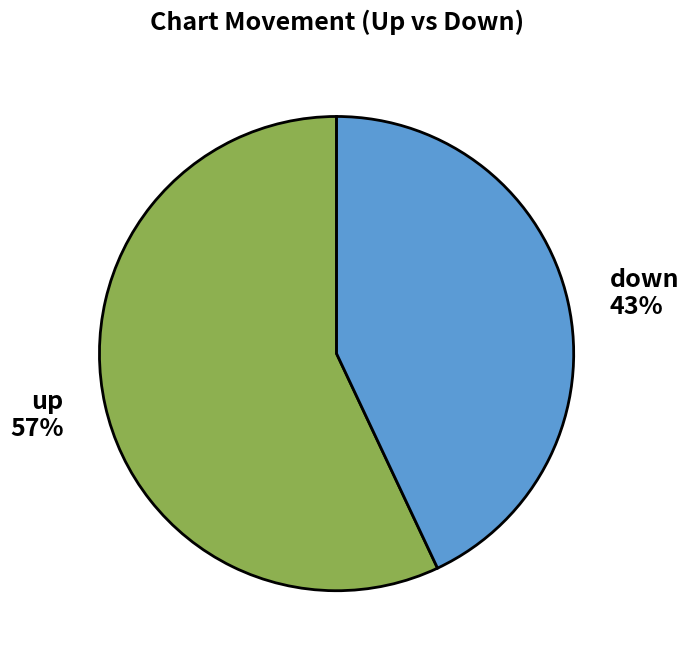

Does any single category account for the majority?

Yes